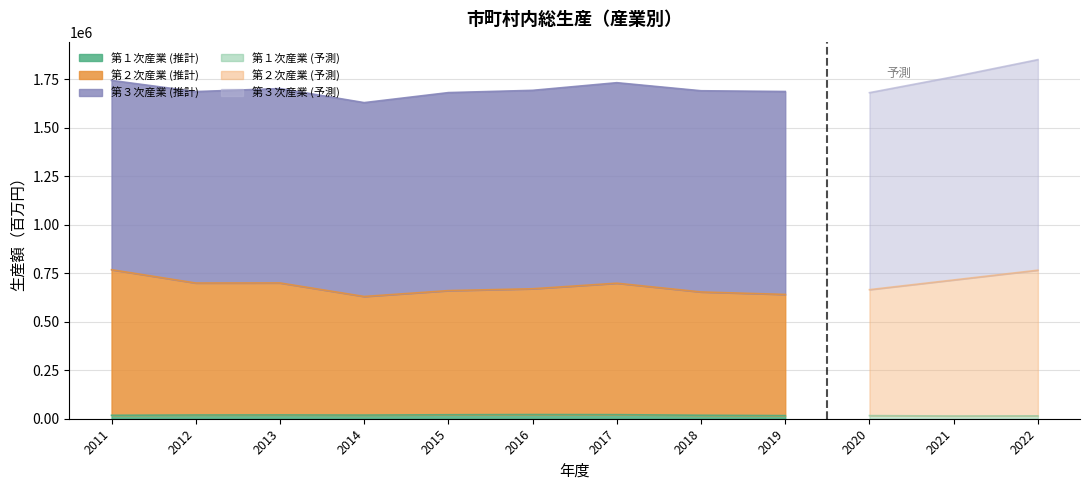

Reading left to right, transcribe all the data shown in this chart.

第１次産業: 2011=17759	2012=19327	2013=19696	2014=18911	2015=20517	2016=21570	2017=21022	2018=17949	2019=16093	2020=16043	2021=14150	2022=14746
第２次産業: 2011=750625	2012=680519	2013=680500	2014=611457	2015=640102	2016=648596	2017=677808	2018=635755	2019=624812	2020=649532	2021=701407	2022=751193
第３次産業: 2011=976186	2012=987054	2013=1002191	2014=999642	2015=1021051	2016=1023187	2017=1033943	2018=1037525	2019=1046467	2020=1015783	2021=1047941	2022=1085789